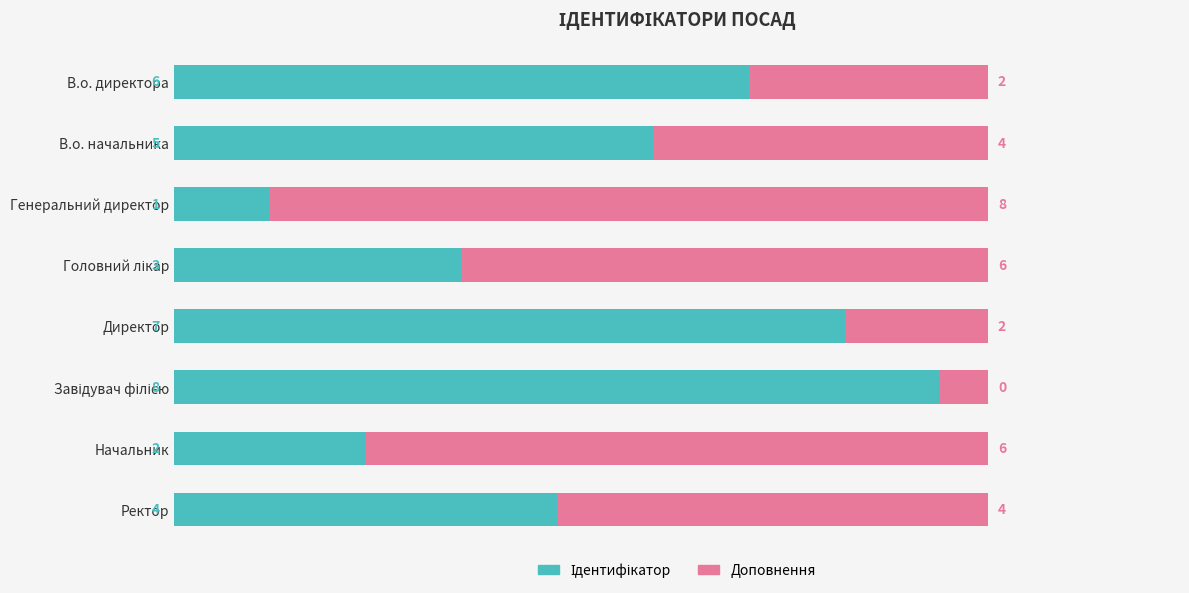

What is the difference between the maximum and minimum values?

7